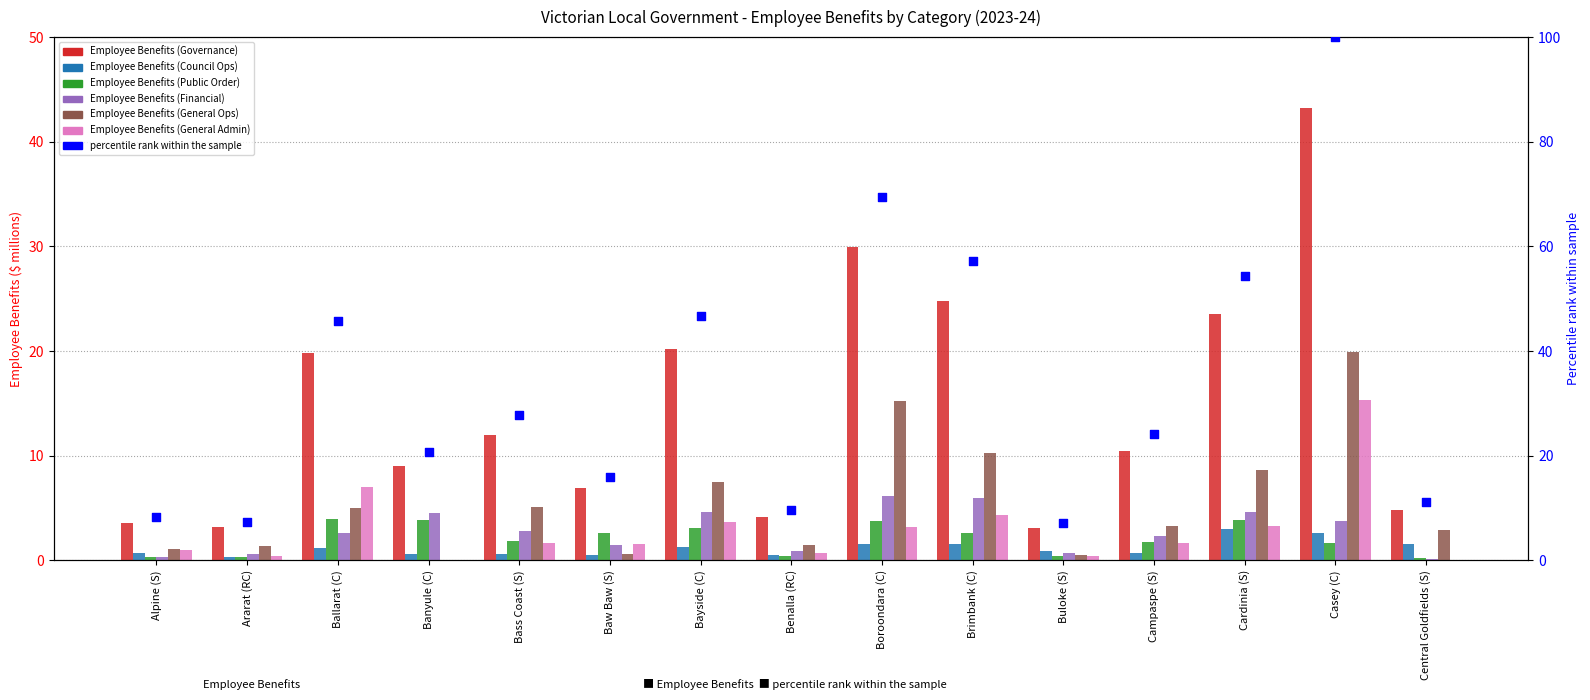

What is the total value across all series at Baw Baw (S)?

13.8